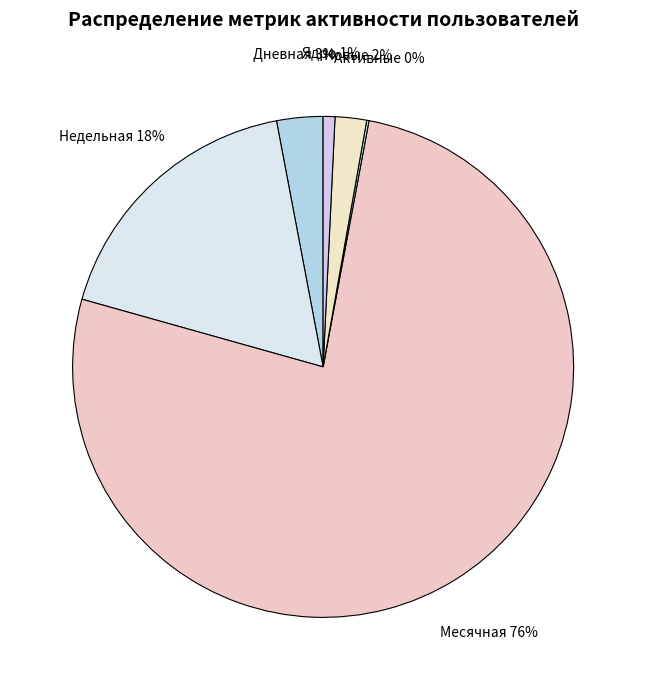

Does any single category account for the majority?

Yes